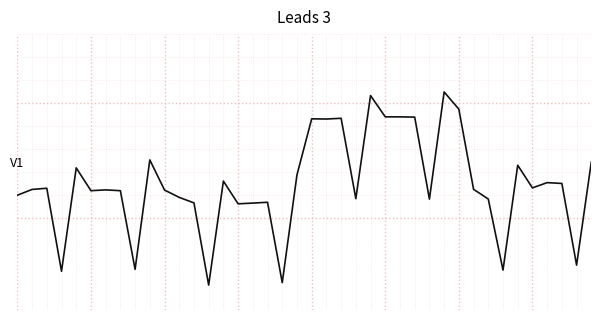

What is the average value?

-0.5